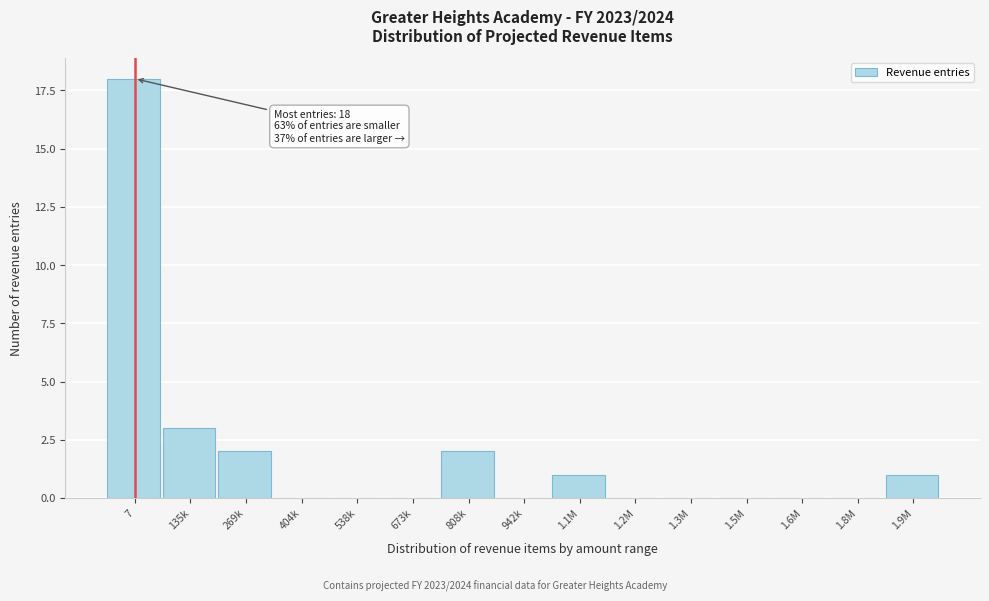

Reading left to right, list all the values displayed in this chart.

7=18	135k=3	269k=2	404k=0	538k=0	673k=0	808k=2	942k=0	1.1M=1	1.2M=0	1.3M=0	1.5M=0	1.6M=0	1.8M=0	1.9M=1